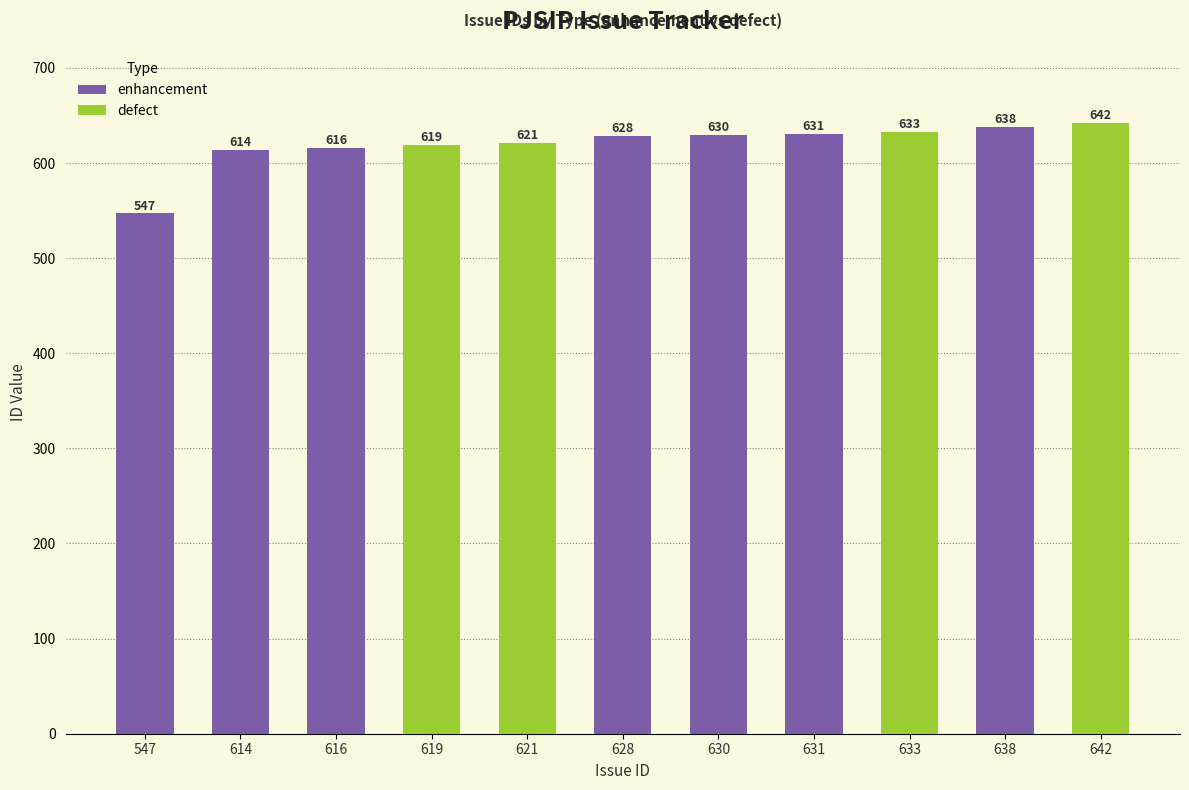

Count the number of values greater than 628.

5